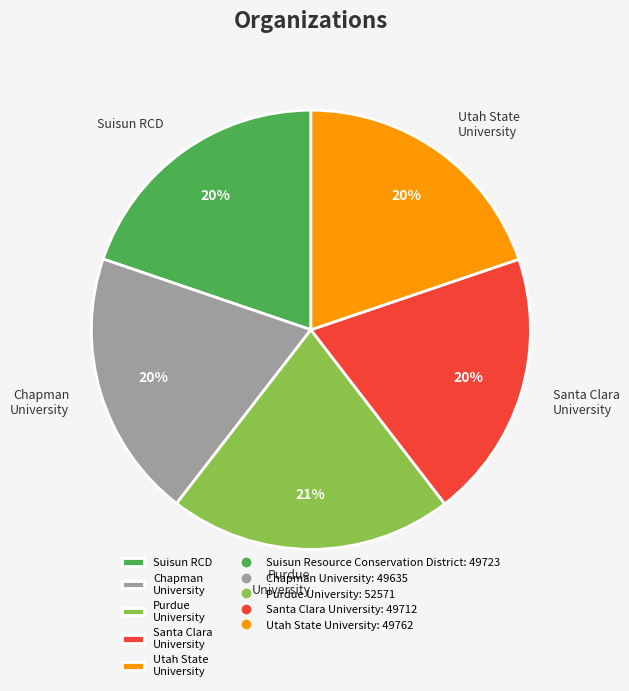

Is the sum of Santa Clara University and Purdue University greater than half?

No